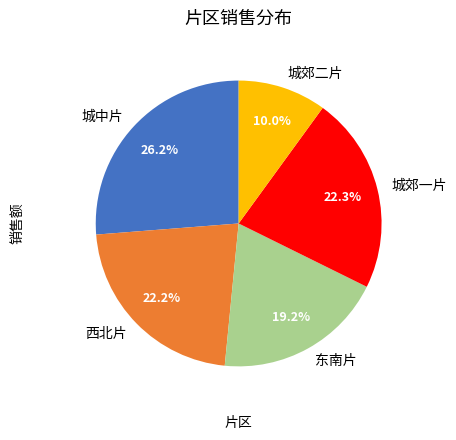

Count the number of slices in the pie.

5